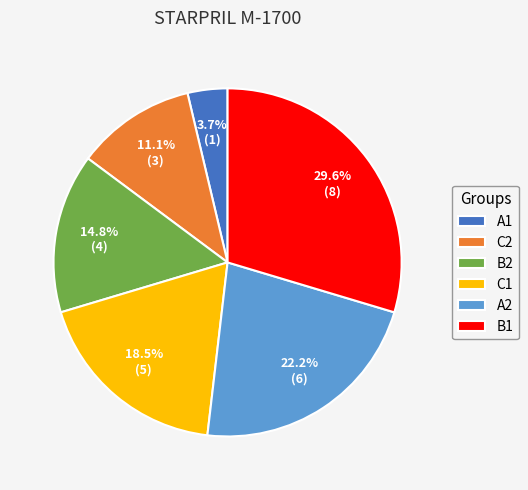

To the nearest percent, what is the difference between the largest and smallest slice percentages?

26%